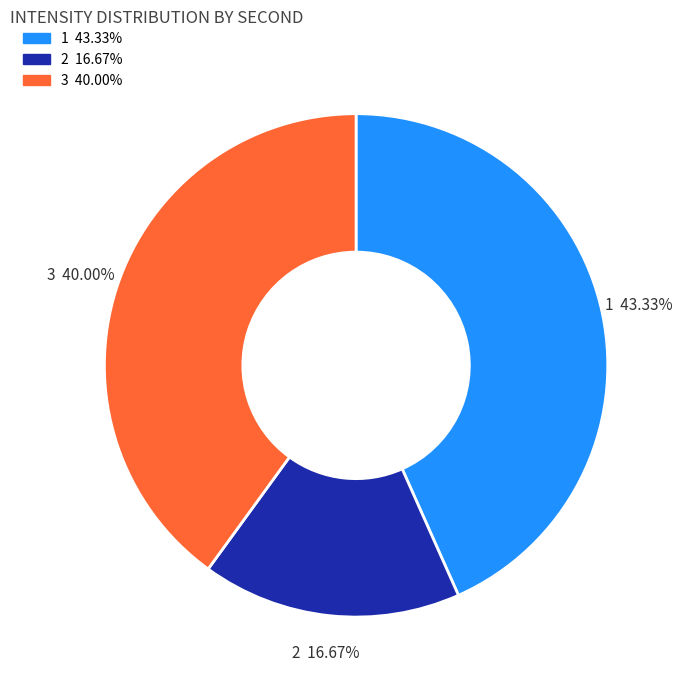

Is there a majority slice in this chart?

No